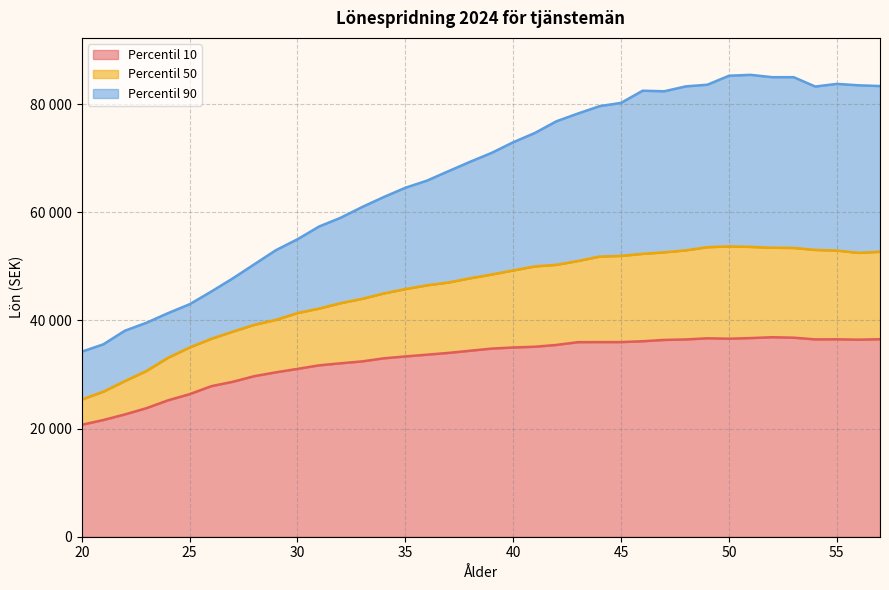

What is the value of the Percentil 50 point at the 25th from the left?

51813